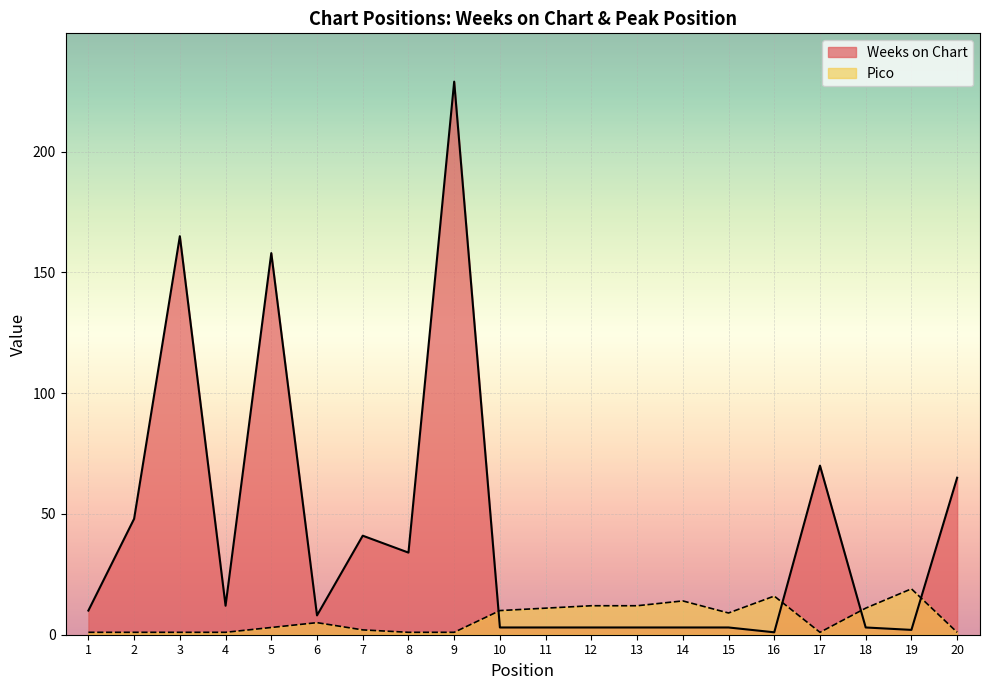

How many interior local valleys does the Weeks on Chart series have?

5